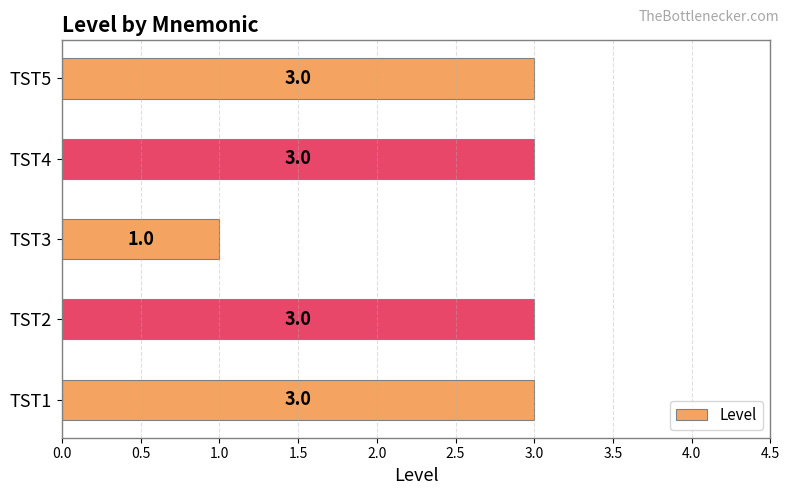

Approximately how many times larger is the value at TST3 compared to TST5?

0.3